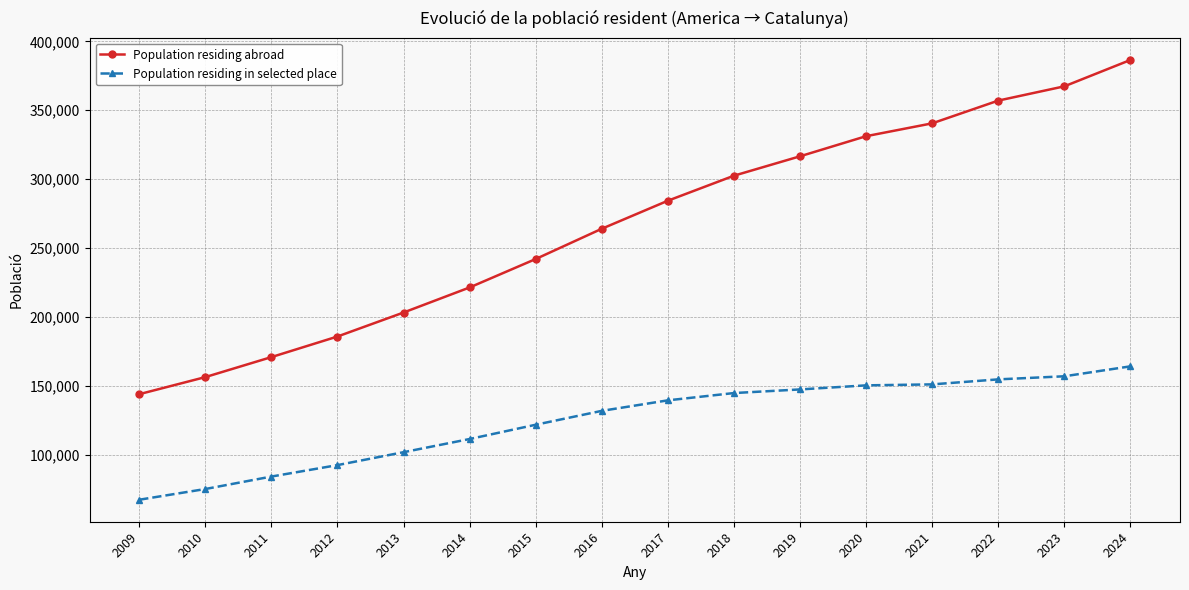

Which series has the widest spread of values?

Population residing abroad